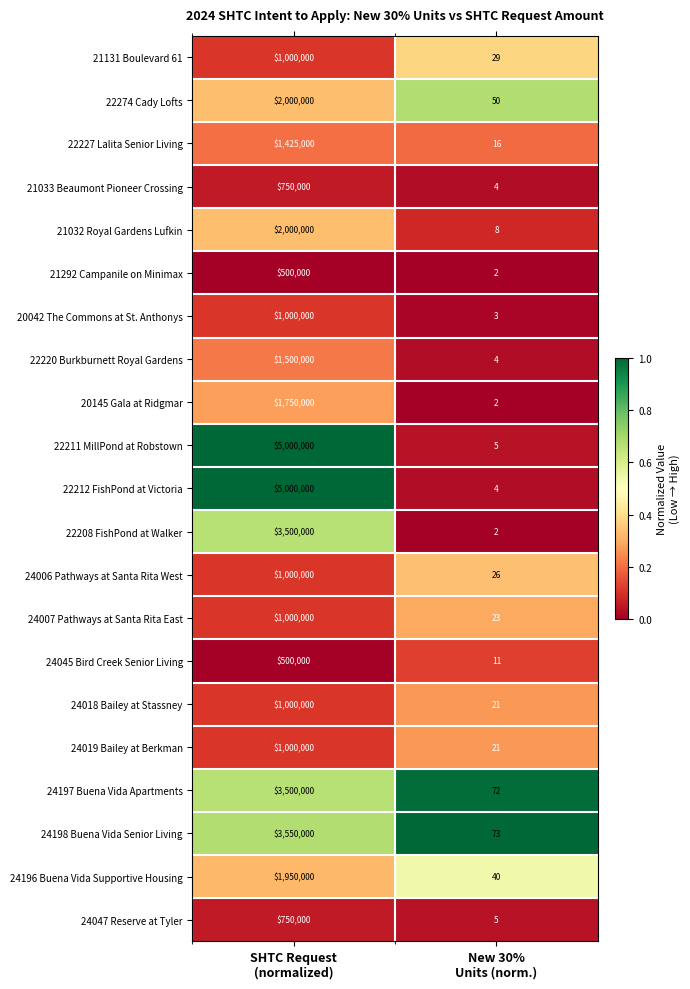

What is the maximum value for 24007 Pathways at Santa Rita East?

1000000